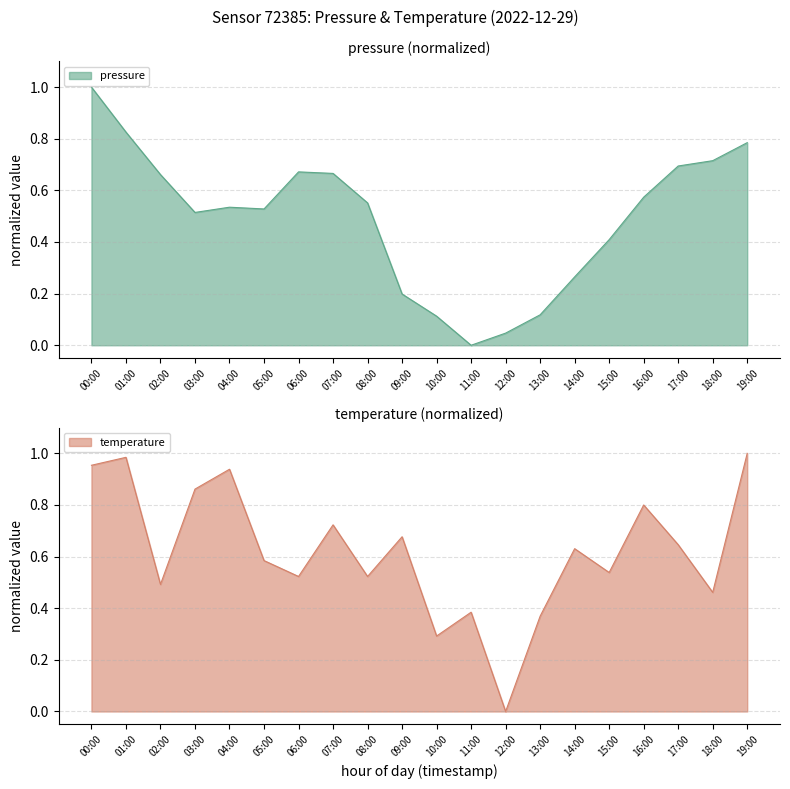

What are all the series names shown in the legend?

pressure, temperature